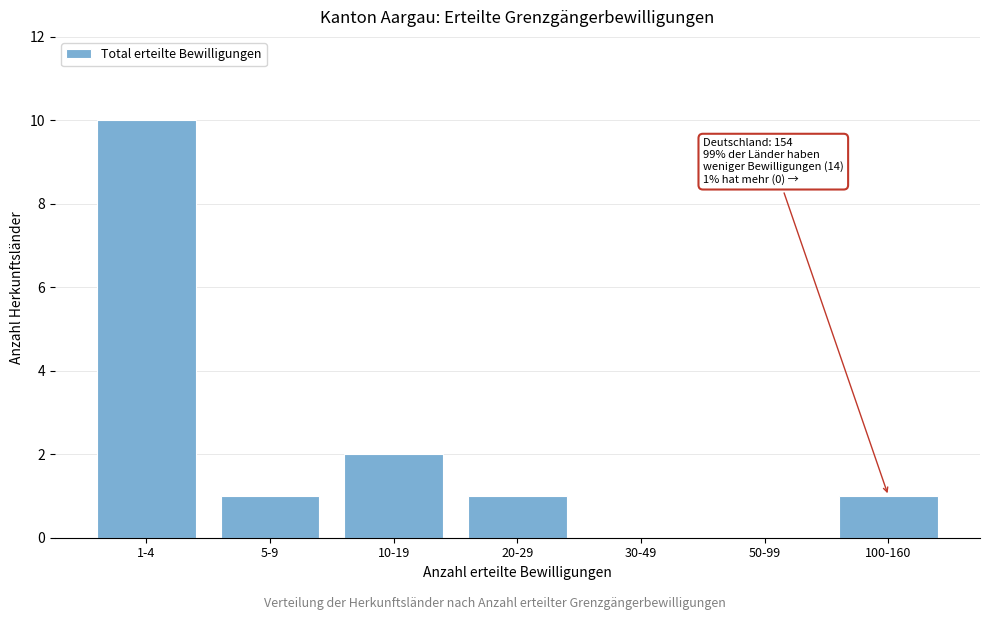

Reading left to right, extract all data points from this chart.

1-4=10	5-9=1	10-19=2	20-29=1	30-49=0	50-99=0	100-160=1